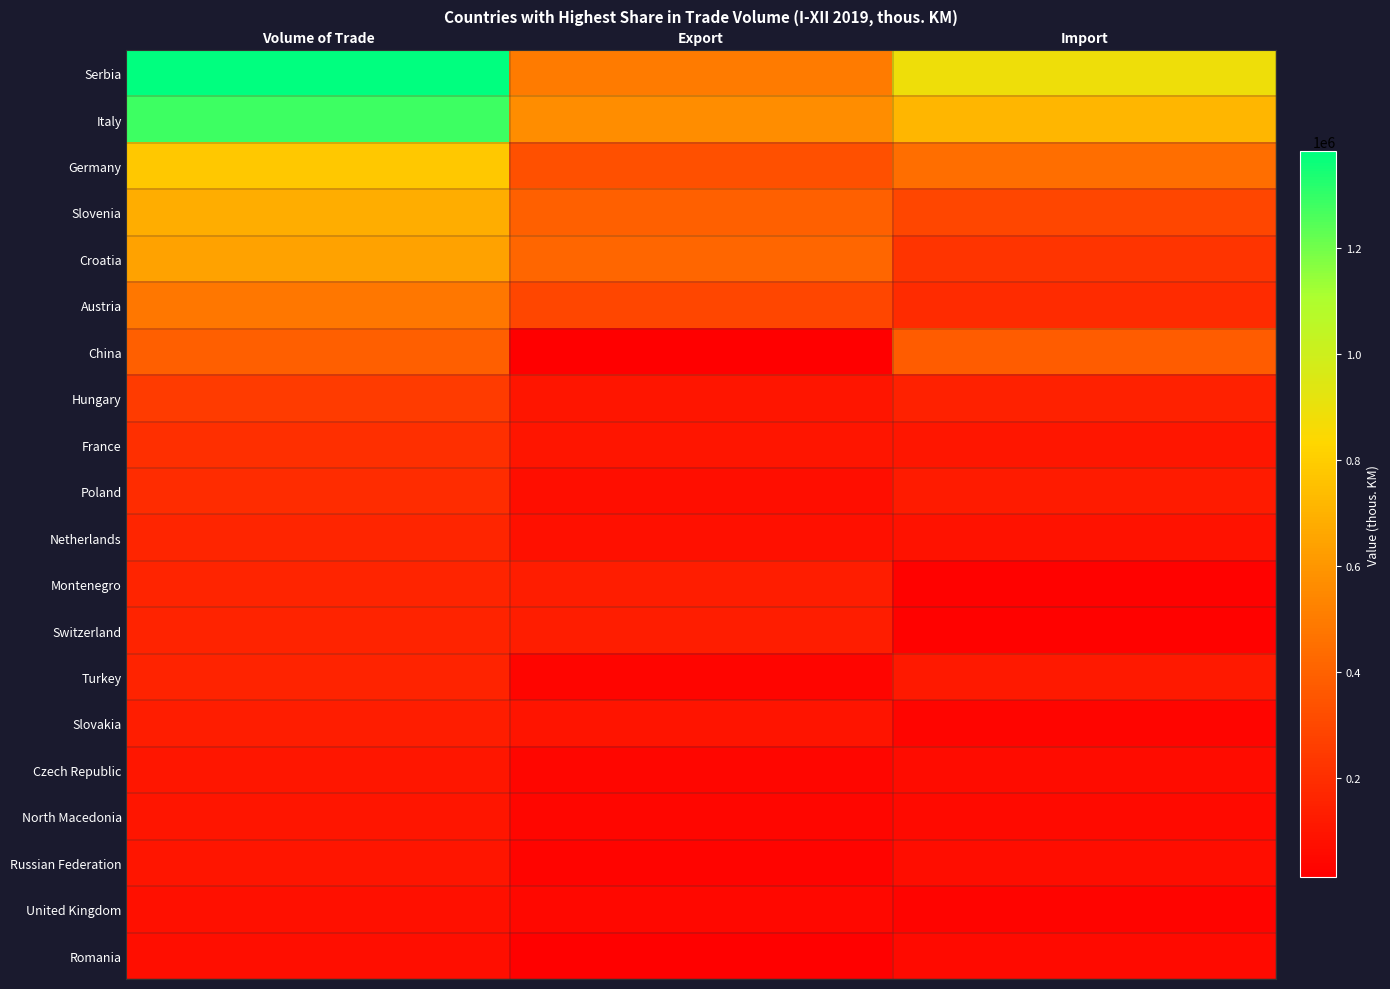

At which category does the chart reach its peak across all series?

Volume of Trade